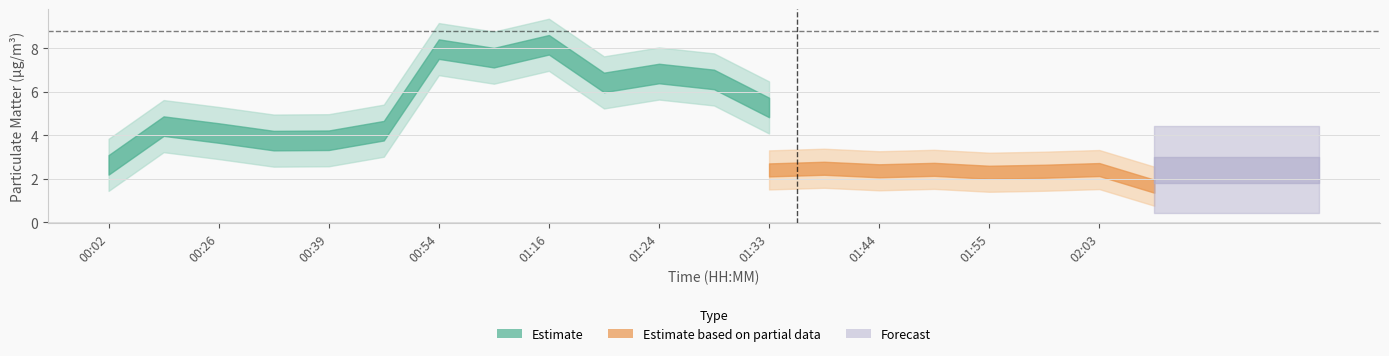

Does the chart have visible grid lines?

Yes